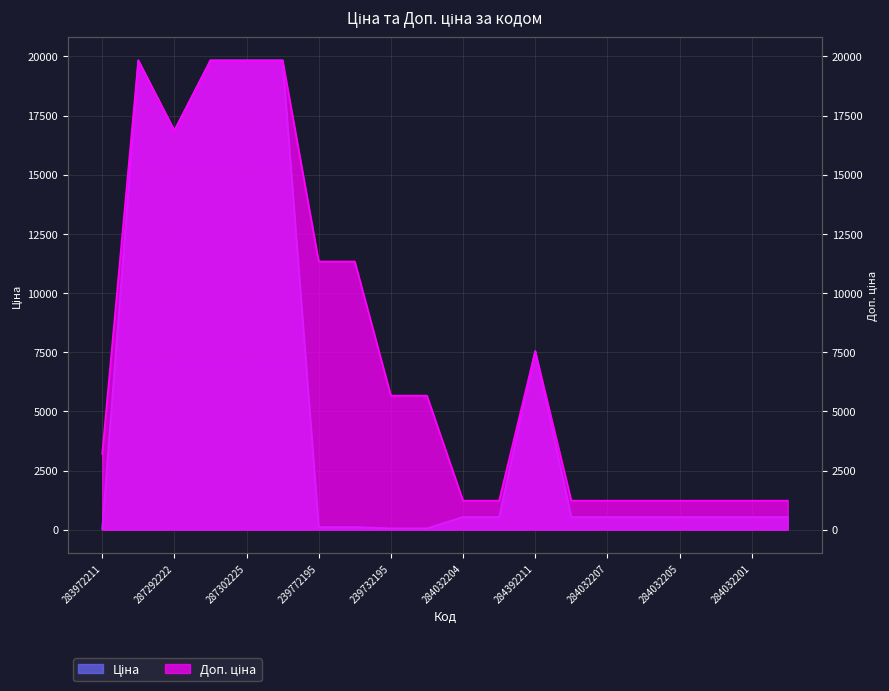

Reading left to right, extract all data points from this chart.

Ціна: 32.0	19831.1	16863.2	19831.1	19831.1	19831.1	113.3	113.3	56.7	56.7	535.4	535.4	7545.9	535.4	535.4	535.4	535.4	535.4	535.4	535.4
Доп. ціна: 3205.0	19831.1	16863.2	19831.1	19831.1	19831.1	11334.0	11334.0	5667.0	5667.0	1227.2	1227.2	7545.9	1227.2	1227.2	1227.2	1227.2	1227.2	1227.2	1227.2